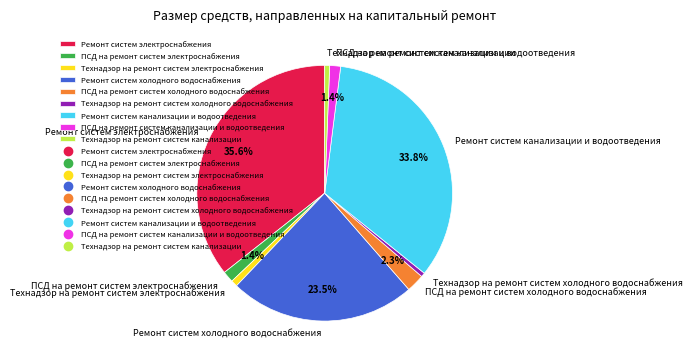

Which has a higher value, Ремонт систем электроснабжения or ПСД на ремонт систем электроснабжения?

Ремонт систем электроснабжения